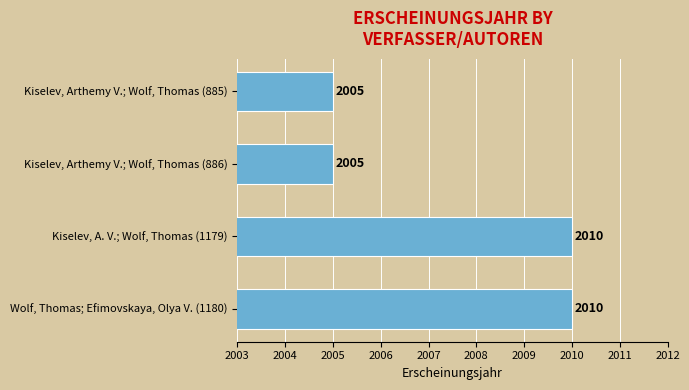

What is the difference between the maximum and minimum values?

5